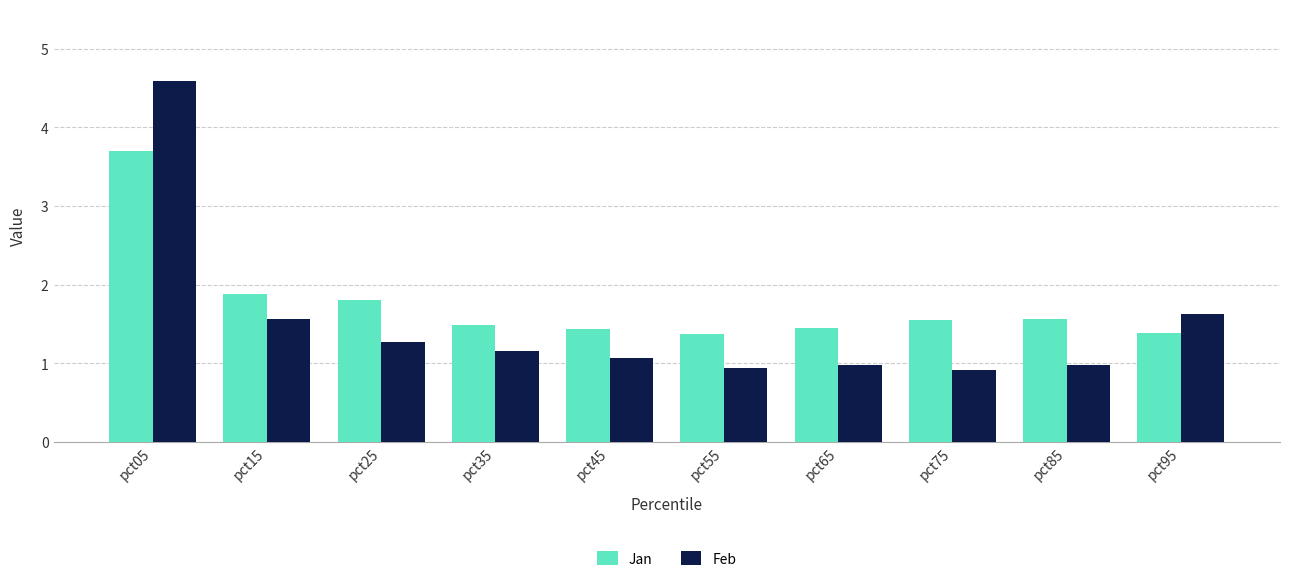

What is the value of the Jan bar at the 3rd from the left?

1.8